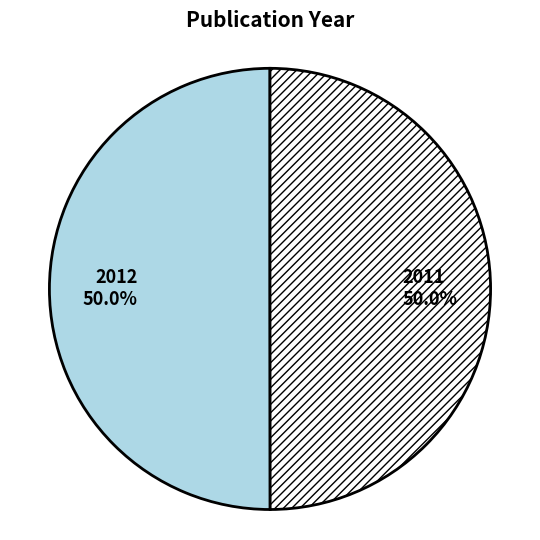

Combined, do 2011 and 2012 account for over 50%?

Yes